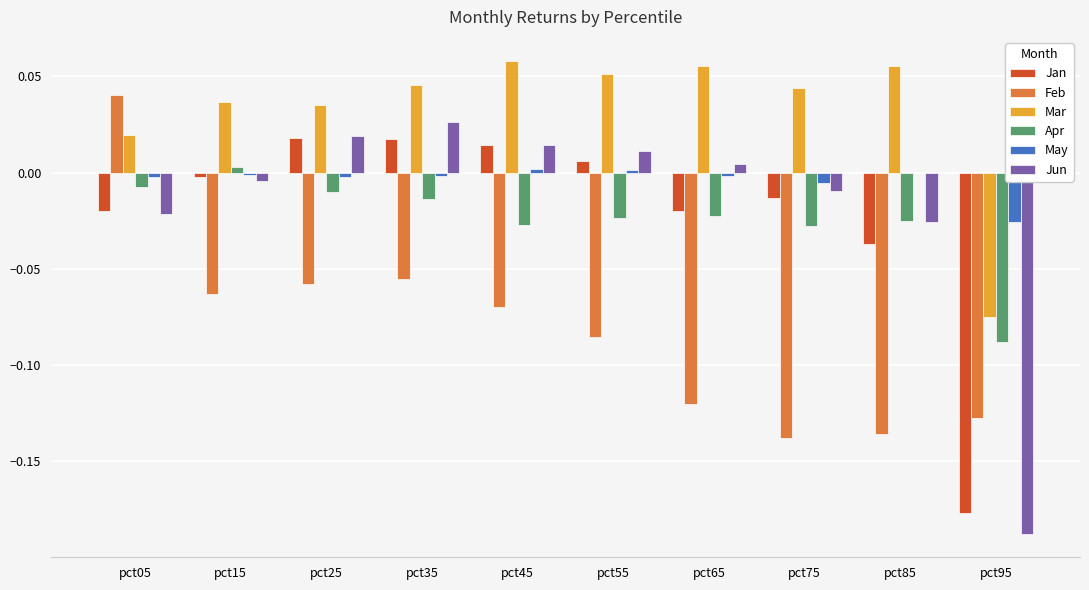

Which series has the largest total across all categories?

Mar